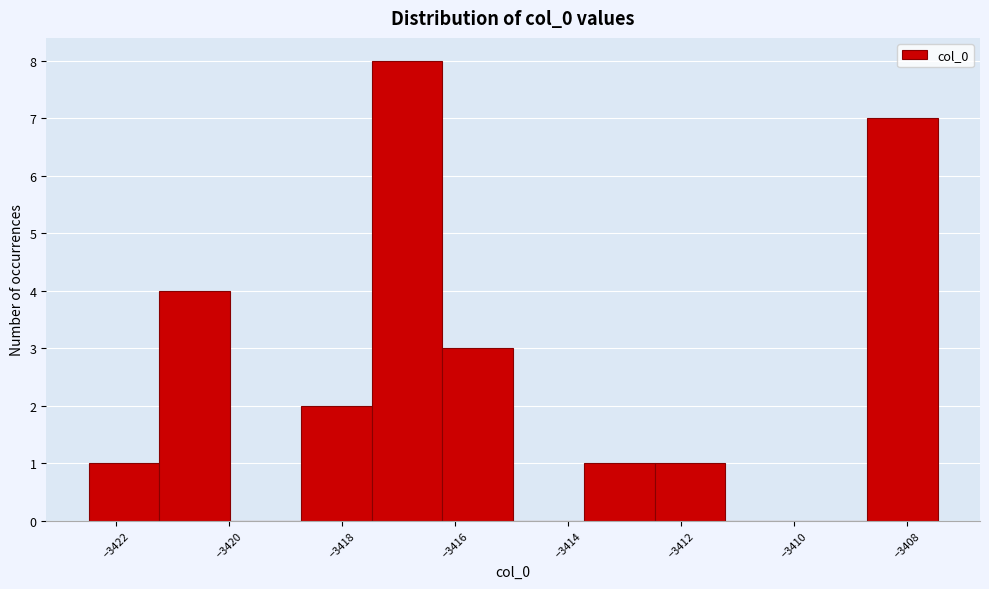

Reading left to right, transcribe this chart: for each bar, give the range it covers on the x-axis and its height. Neither the bar edges nor the heights are printed on the chart, so give them approximately, as read against the axes.

-3422.4 to -3421.2: 1
-3421.2 to -3420.0: 4
-3420.0 to -3418.8: 0
-3418.8 to -3417.4: 2
-3417.4 to -3416.2: 8
-3416.2 to -3415.0: 3
-3415.0 to -3413.8: 0
-3413.8 to -3412.4: 1
-3412.4 to -3411.2: 1
-3411.2 to -3410.0: 0
-3410.0 to -3408.8: 0
-3408.8 to -3407.4: 7